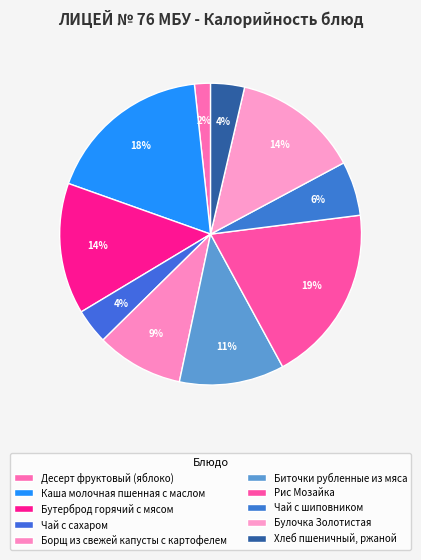

What is the total percentage of Рис Мозайка and Чай с сахаром?

22.8%